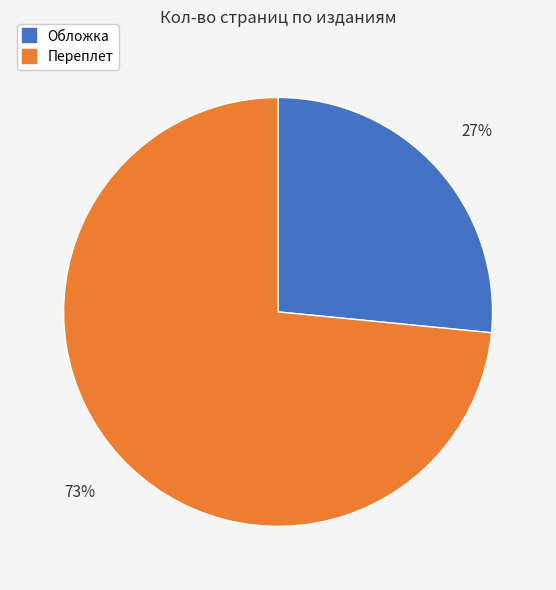

To the nearest percent, what is the average slice percentage?

50%